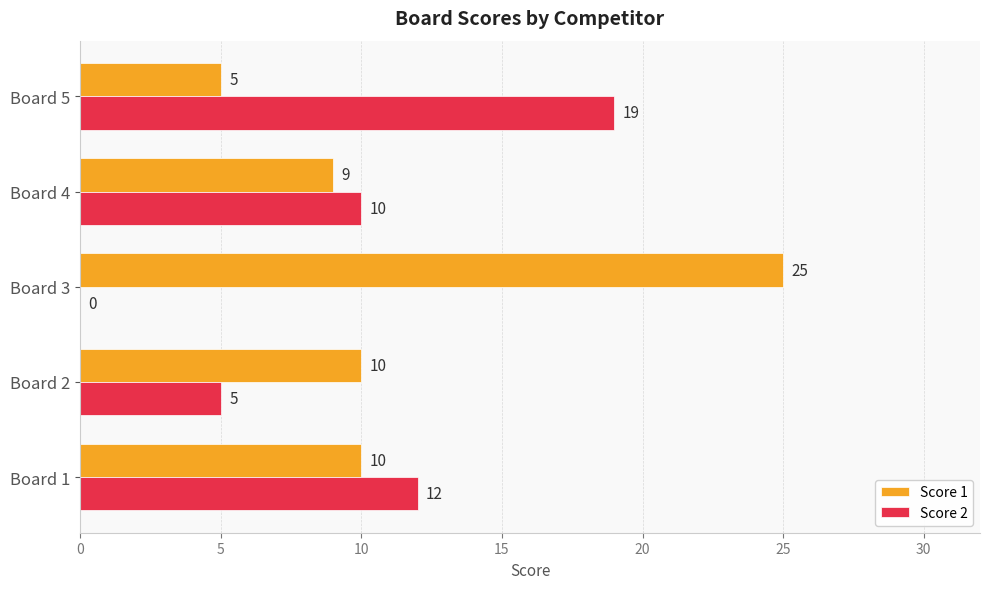

What is the greatest value displayed?

25